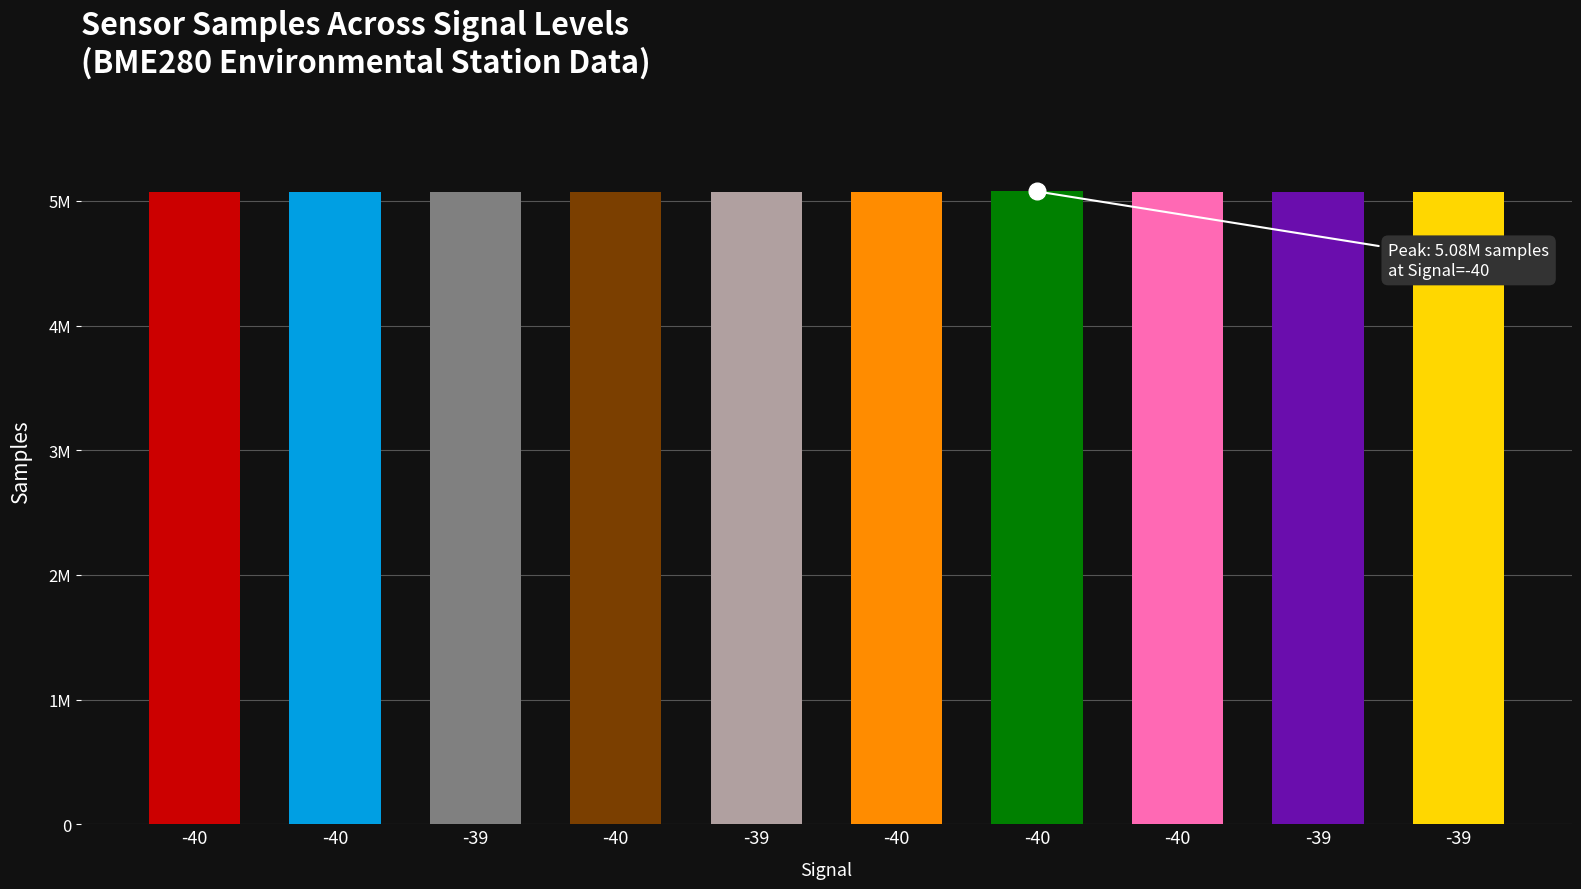

What is the ratio of the value at -40 to the value at -39?

1.0